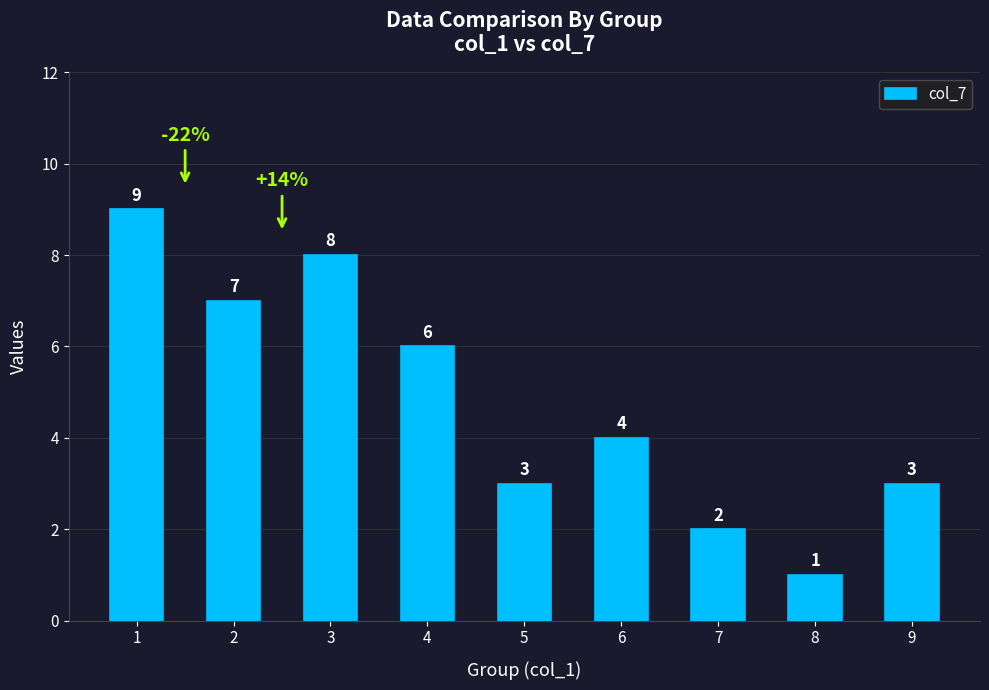

Between 3 and 2, which is larger?

3